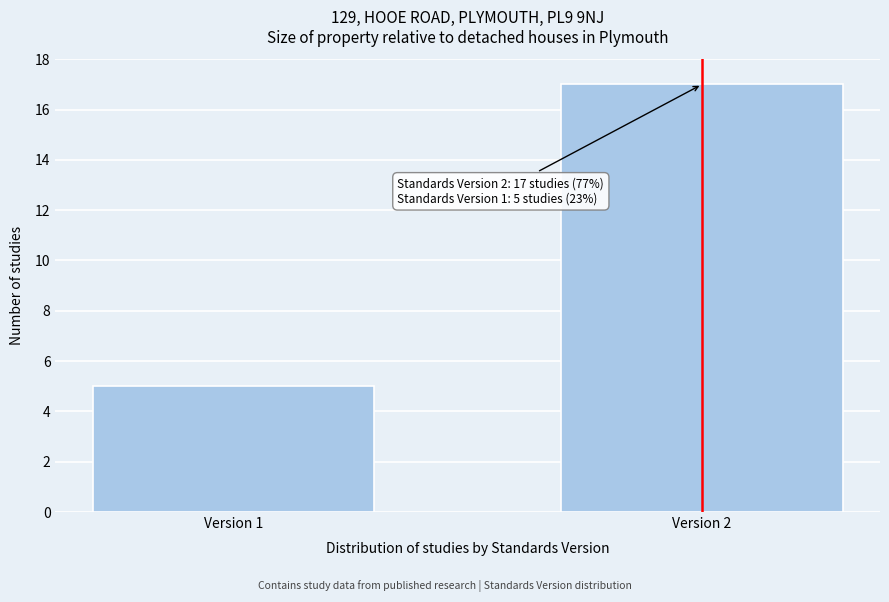

Reading right to left, list all the values displayed in this chart.

Version 2=17	Version 1=5